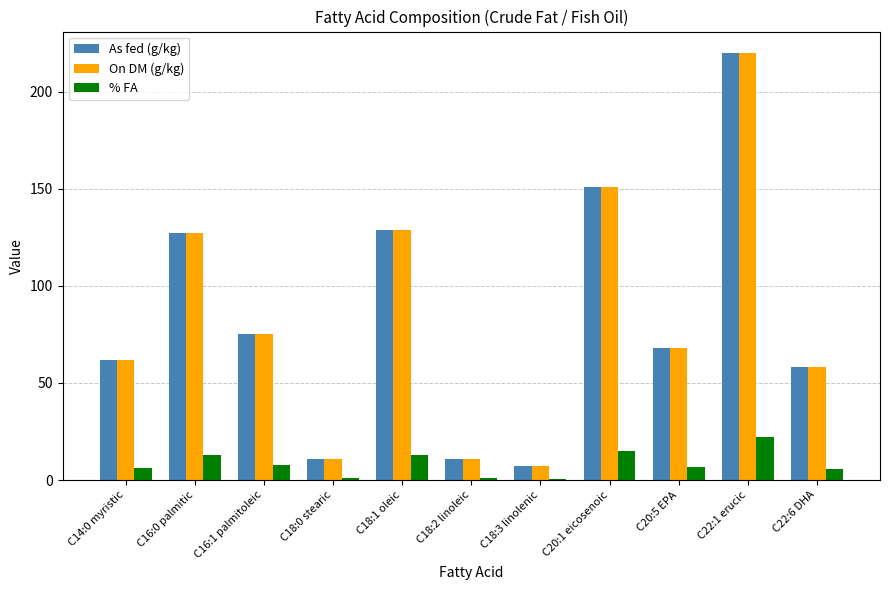

Which category has the highest value in the As fed (g/kg) series?

C22:1 erucic